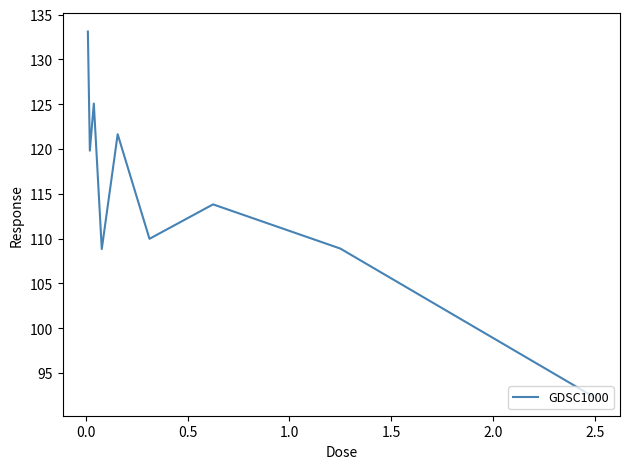

What is the difference between the maximum and minimum values?

40.8